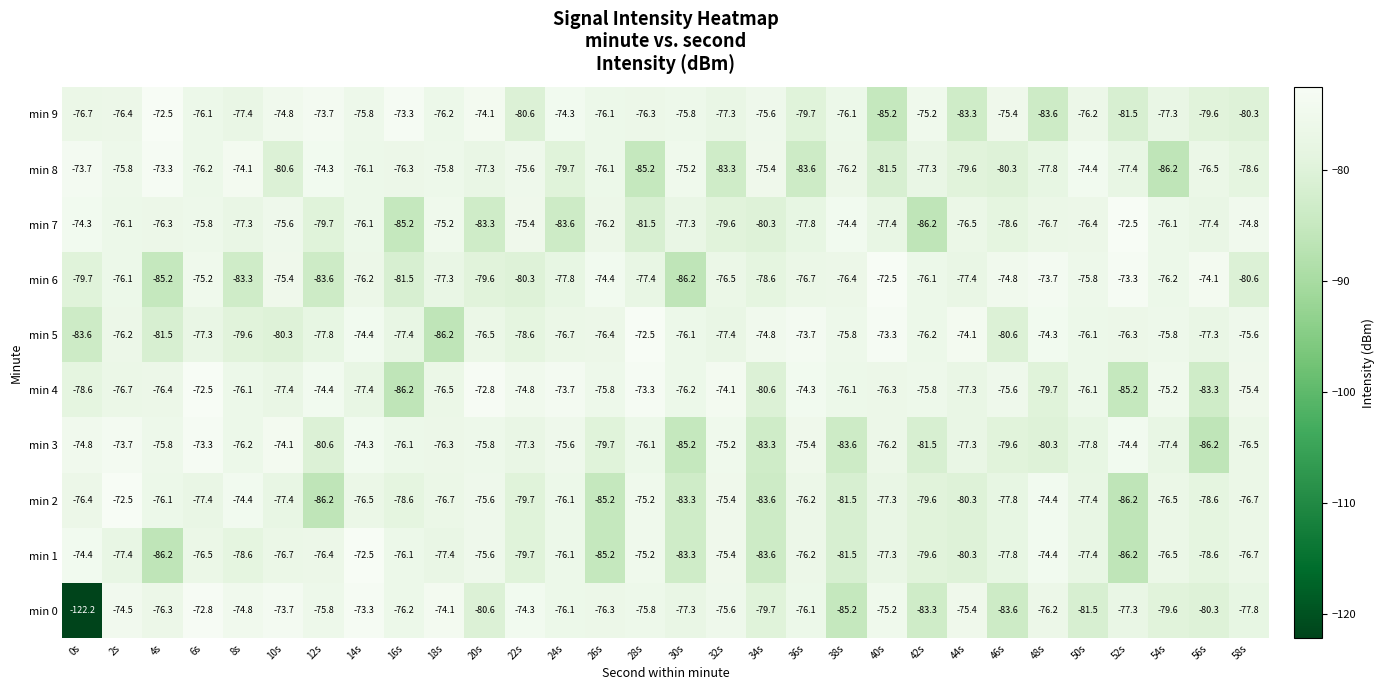

At 0s, list the series in order from largest to smallest.

min 8, min 7, min 1, min 3, min 2, min 9, min 4, min 6, min 5, min 0